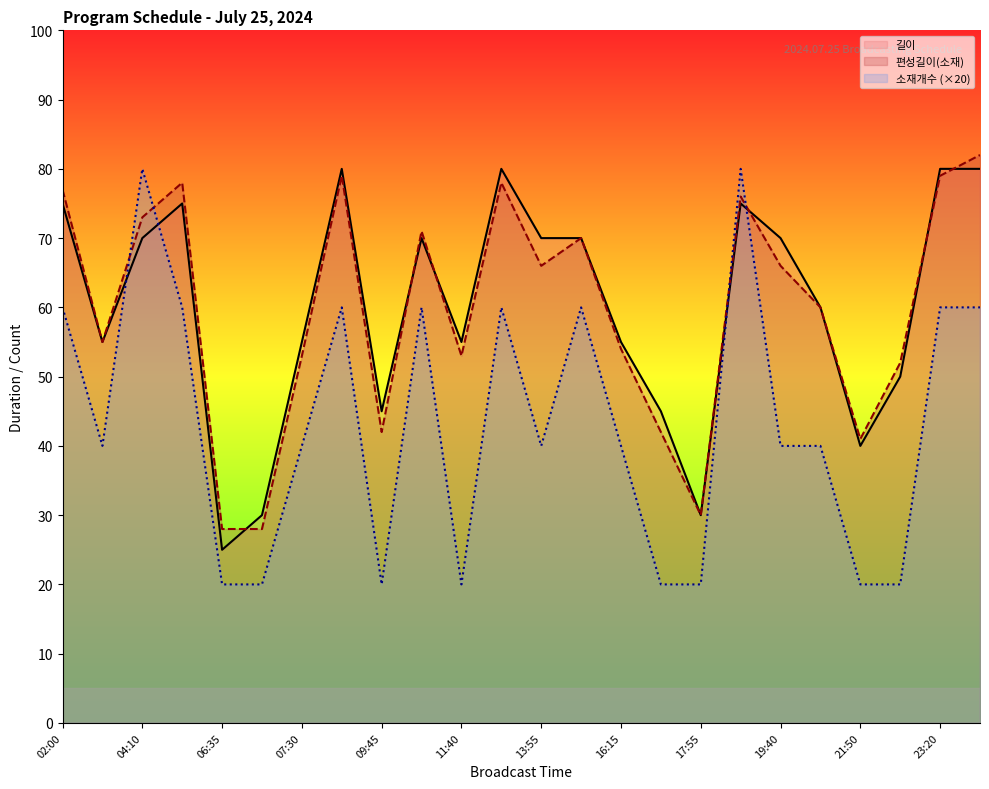

Is the value of 편성길이(소재) at 12:35 greater than the value of 길이 at 17:10?

Yes